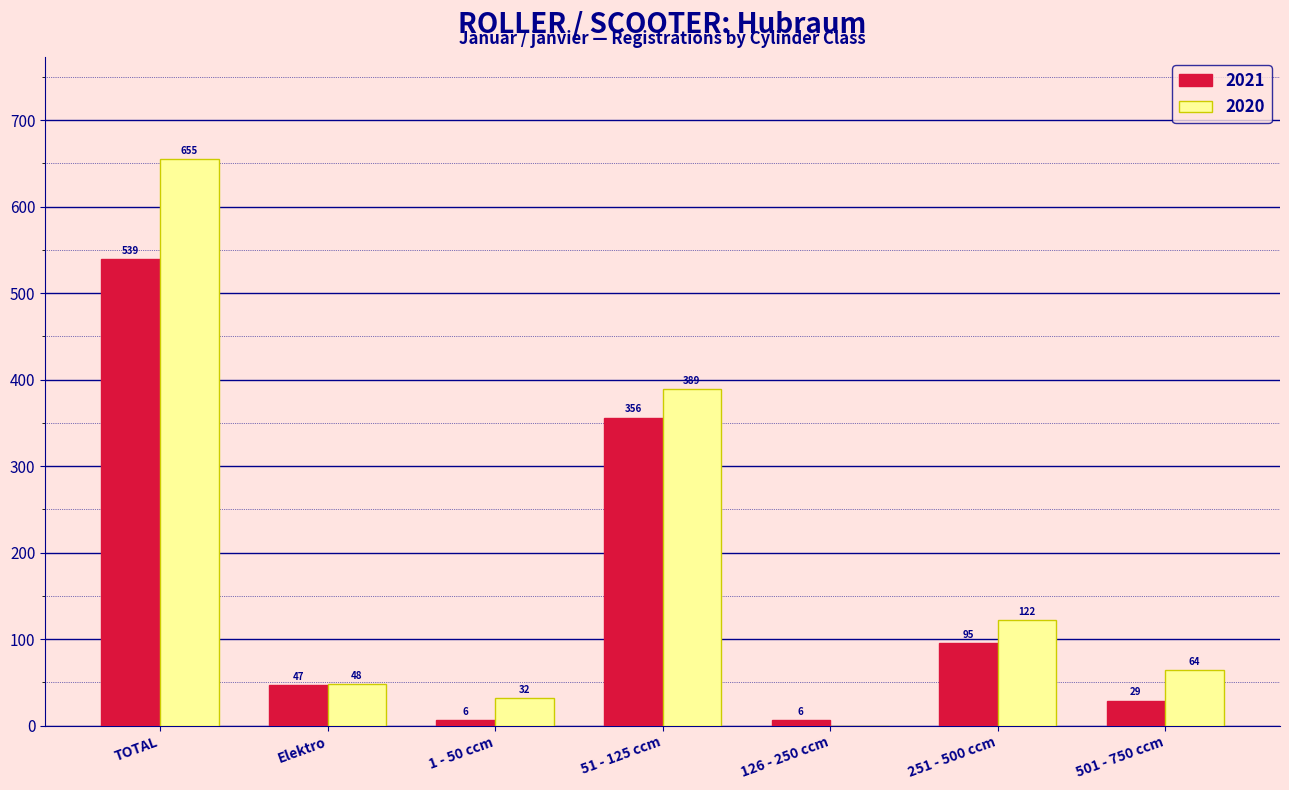

The value of 2020 at 501 - 750 ccm is 105. True or false?

False